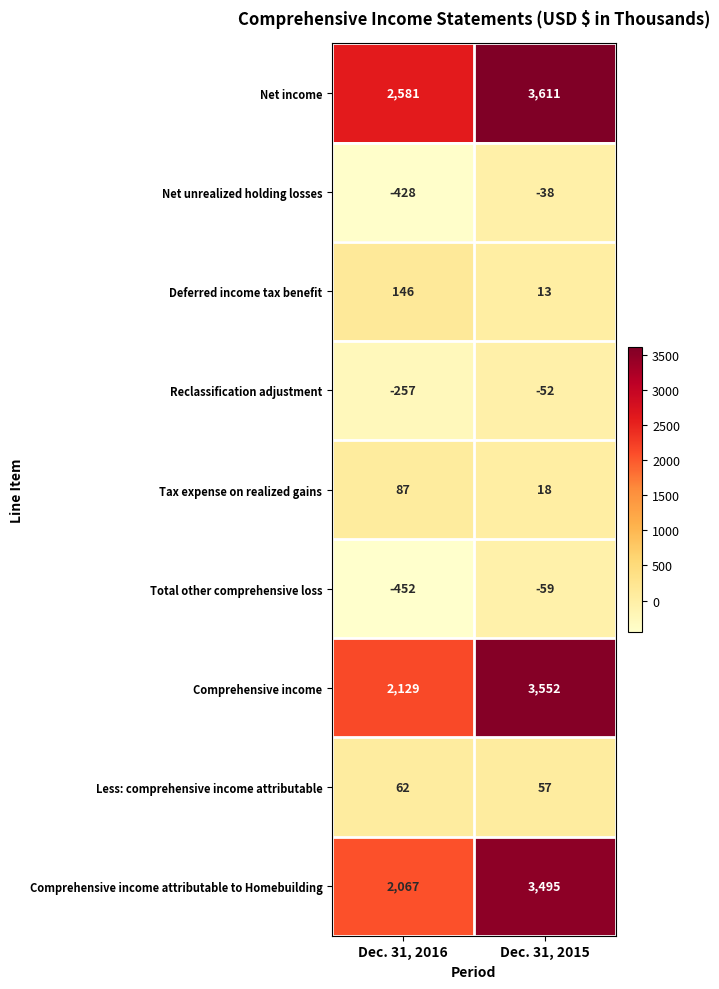

What is the maximum value shown in the chart?

3611